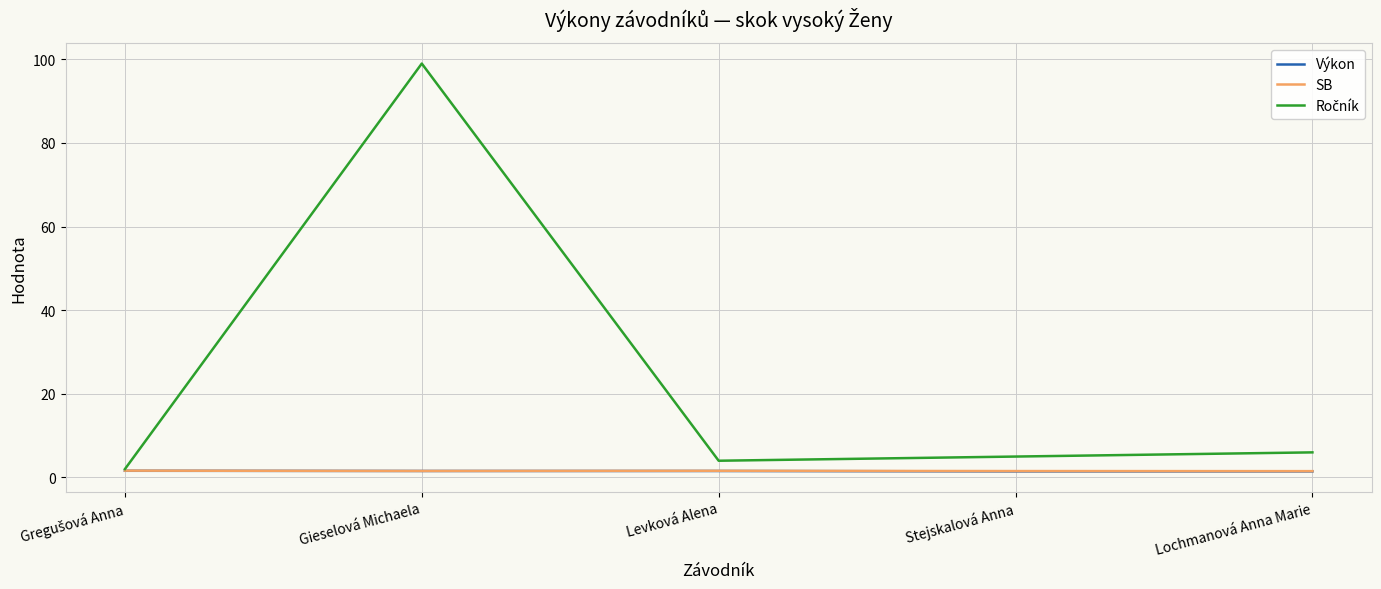

At which category is the sum across all series the highest?

Gieselová Michaela